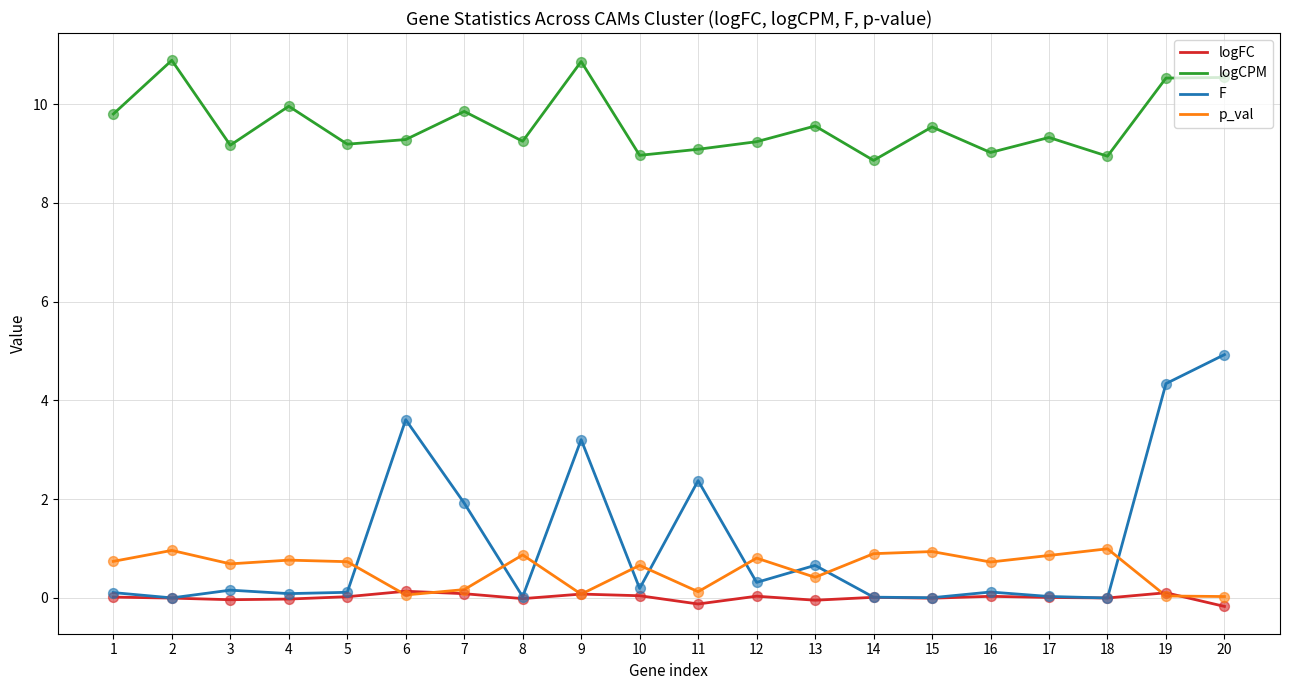

At how many categories does at least one series exceed 8?

20